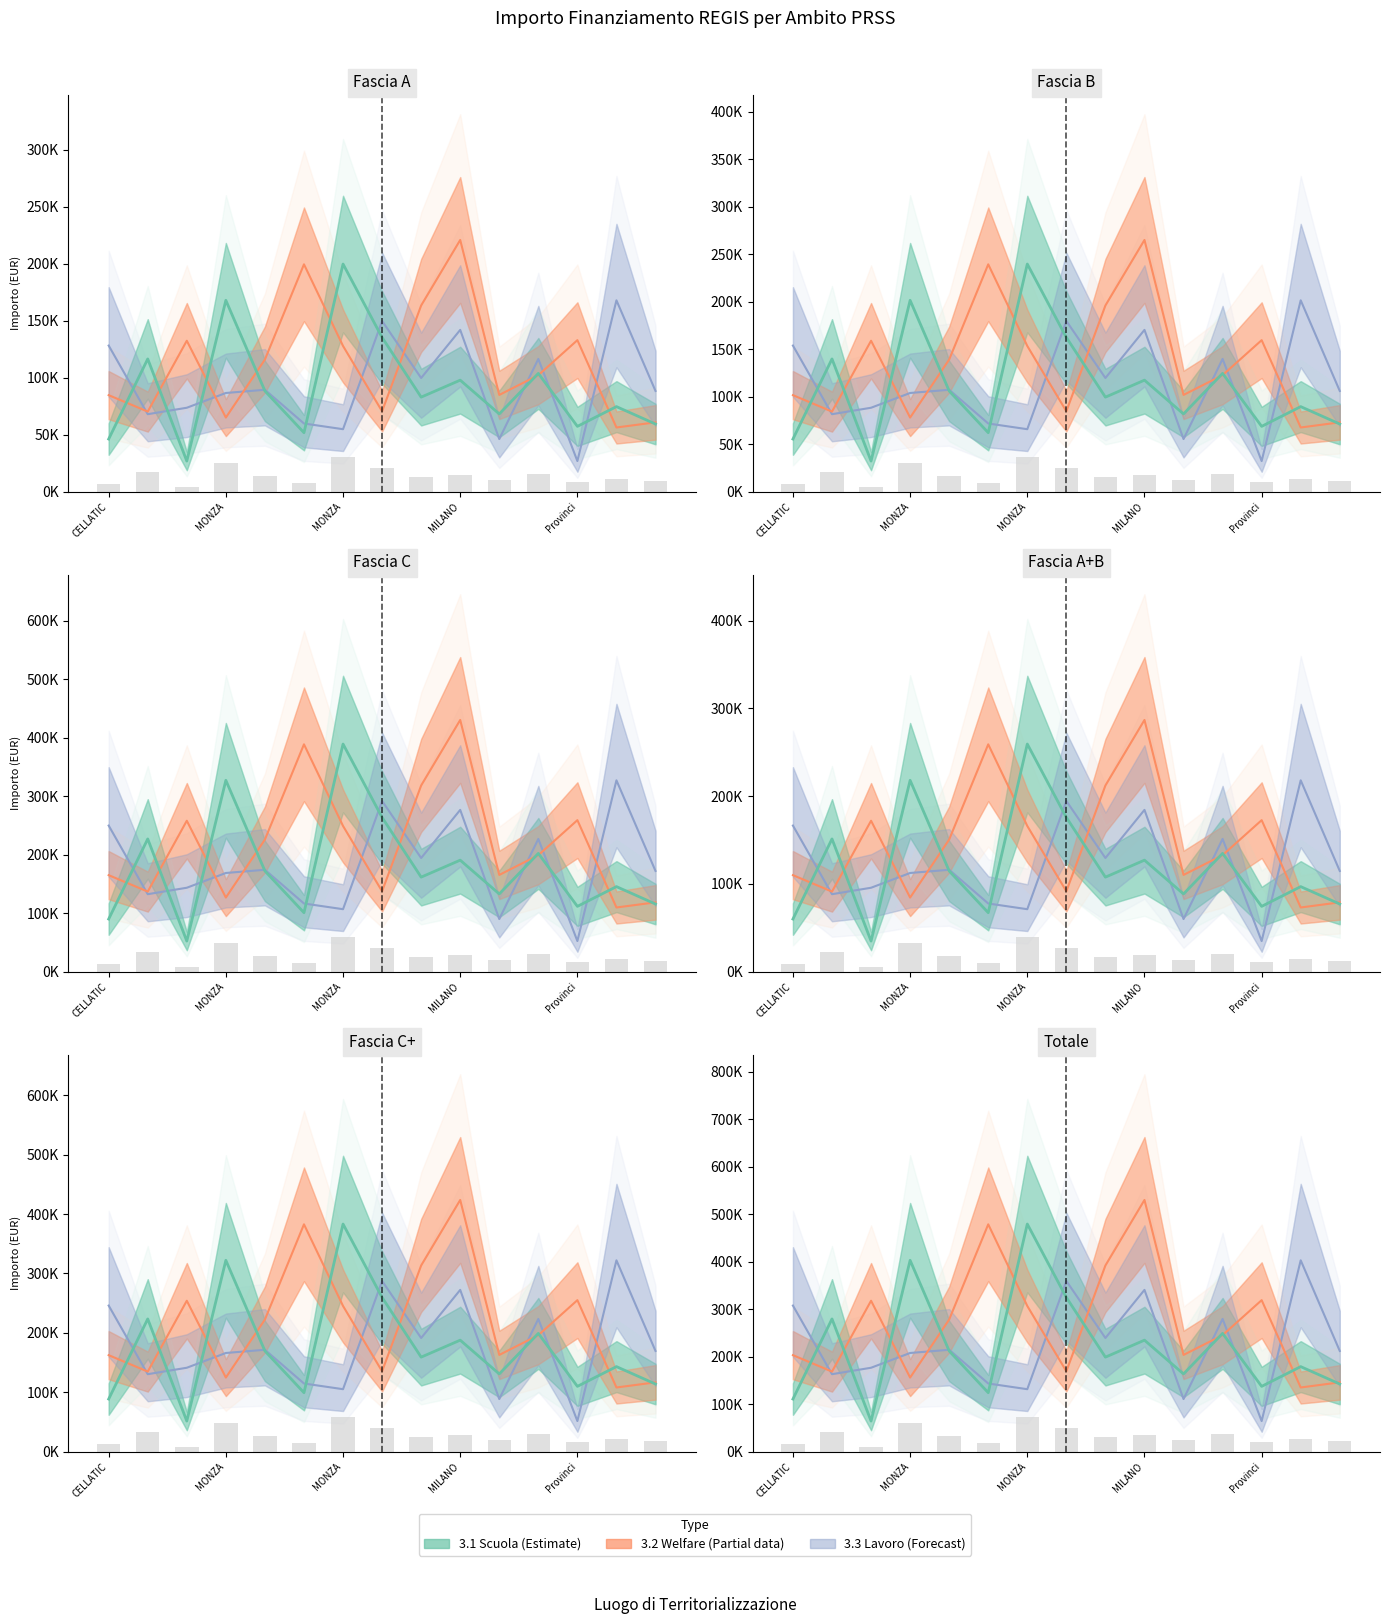

Between CELLATIC and 8, which series saw the biggest shift?

3.2 Welfare